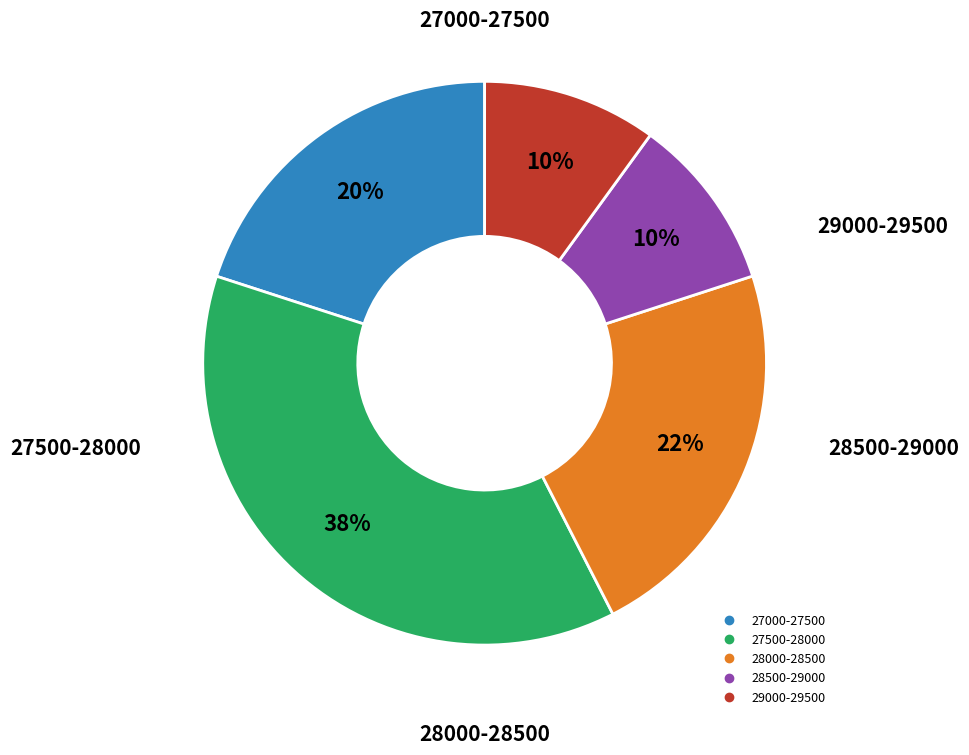

Does any single category account for the majority?

No